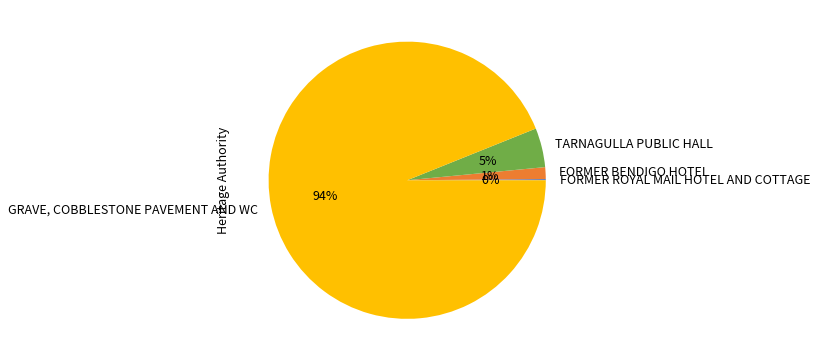

Which slice represents more than half of the pie?

GRAVE, COBBLESTONE PAVEMENT AND WC